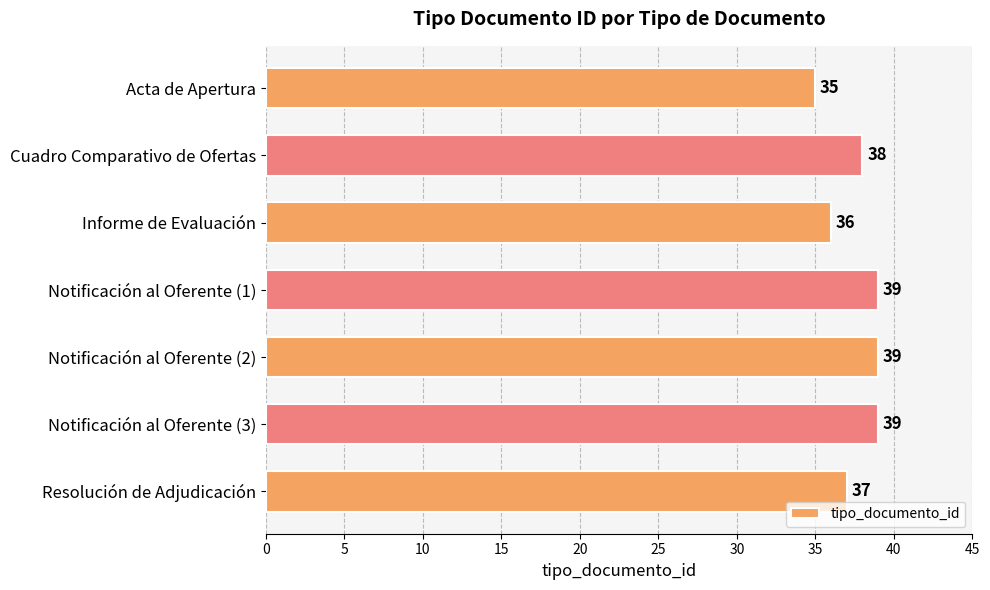

What is the ratio of the value at Notificación al Oferente (3) to the value at Informe de Evaluación?

1.1